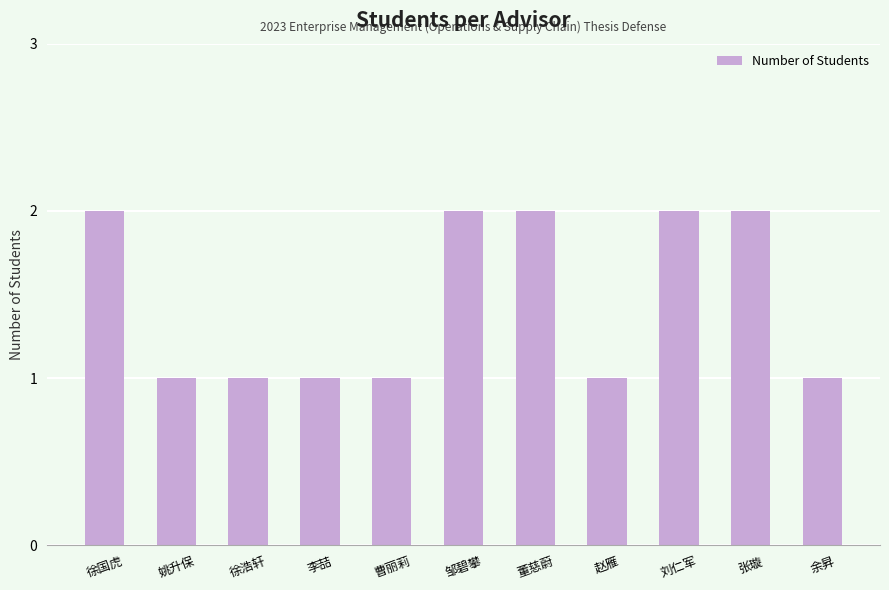

Which has a higher value, 姚升保 or 张璇?

张璇